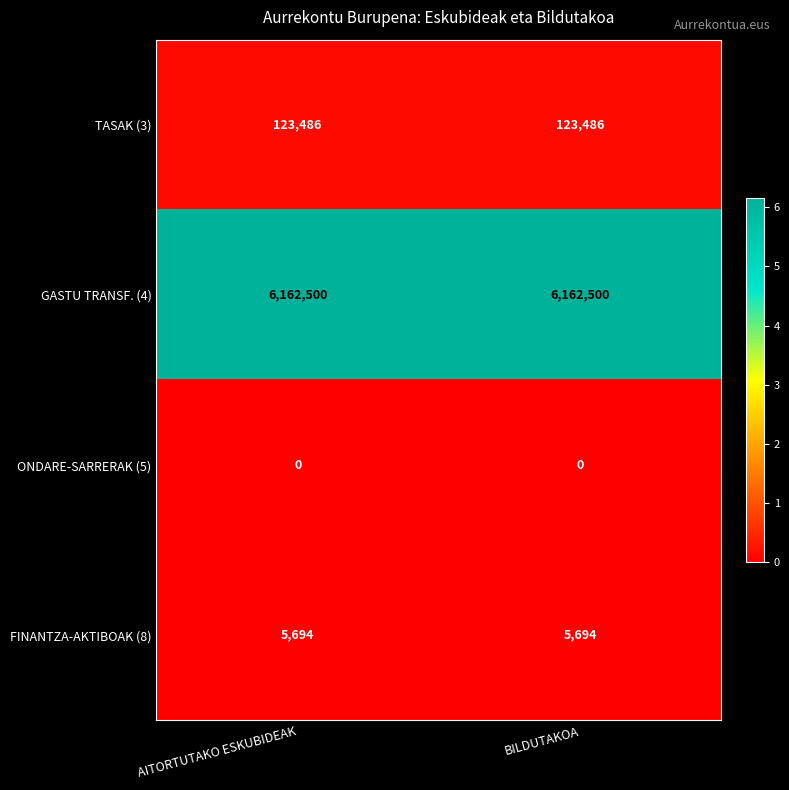

What is the sum of all TASAK (3) values?

246972